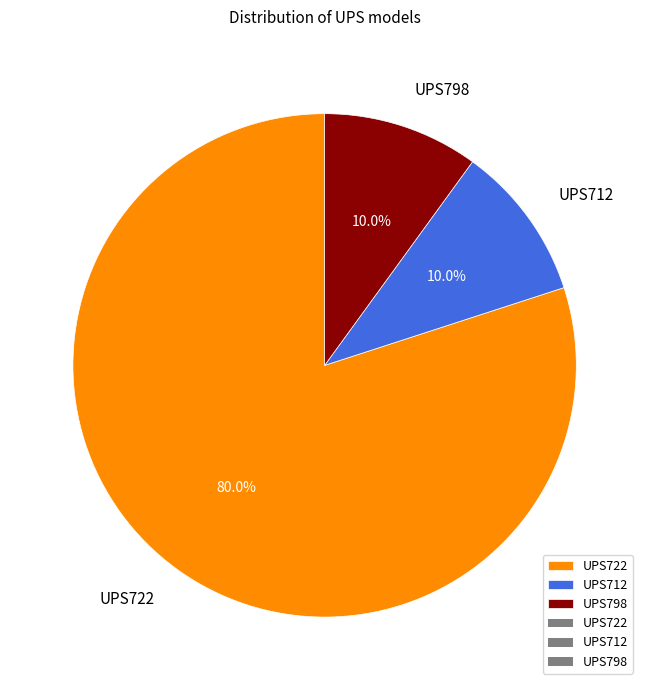

How many segments does this pie chart have?

3